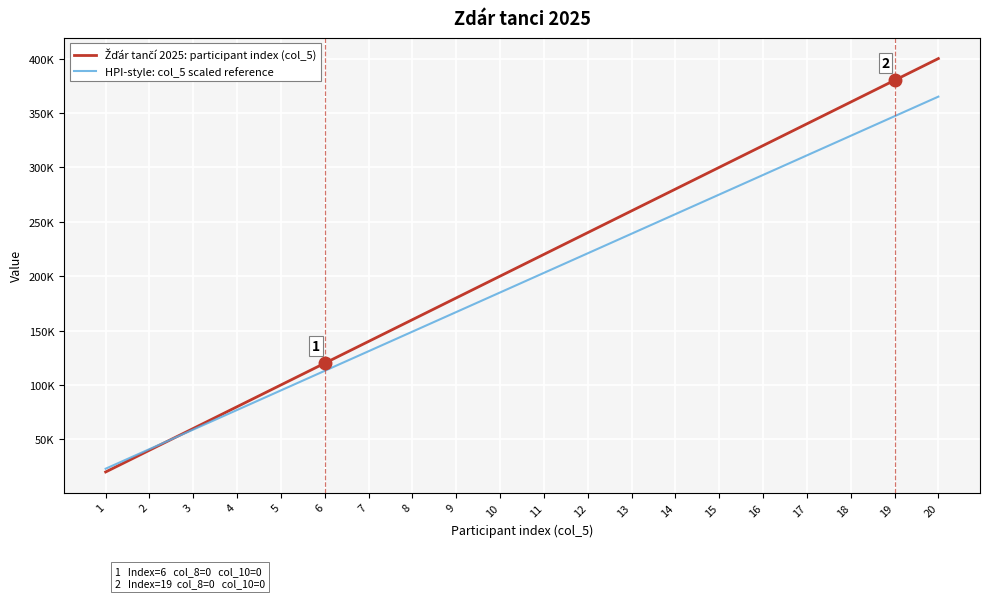

The value of Žďár tančí 2025: participant index (col_5) at 10 is 284500. True or false?

False